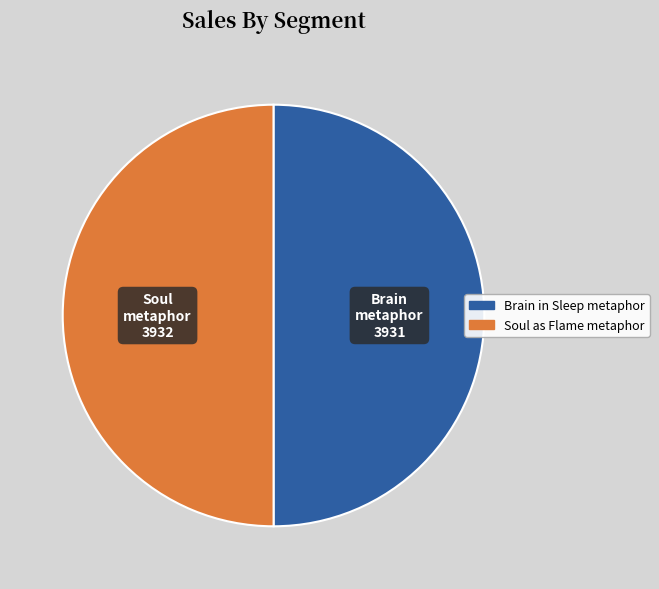

Is it true that Brain in Sleep metaphor is 50% of the pie?

True